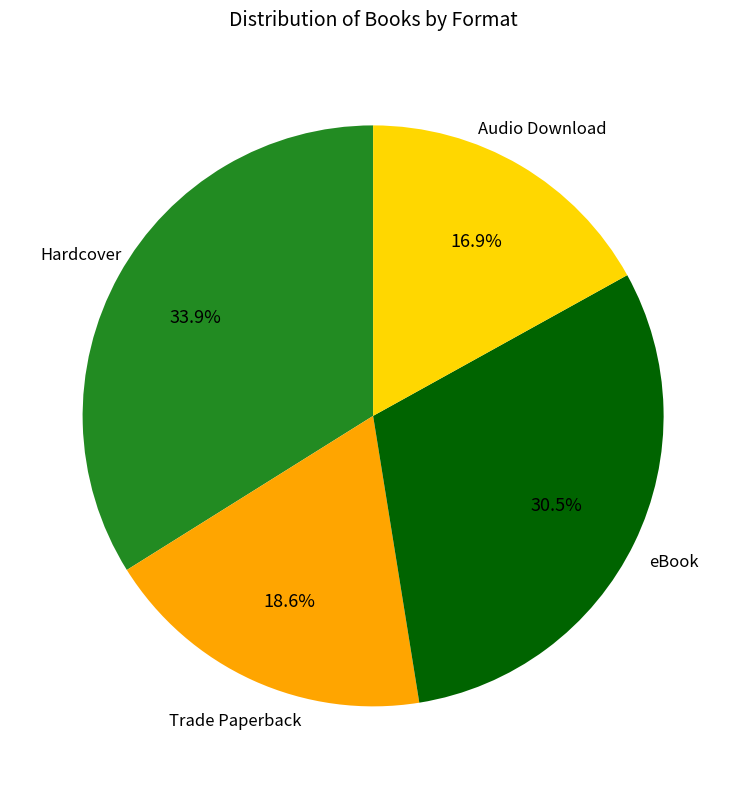

What portion of the pie excludes Audio Download?

83.1%